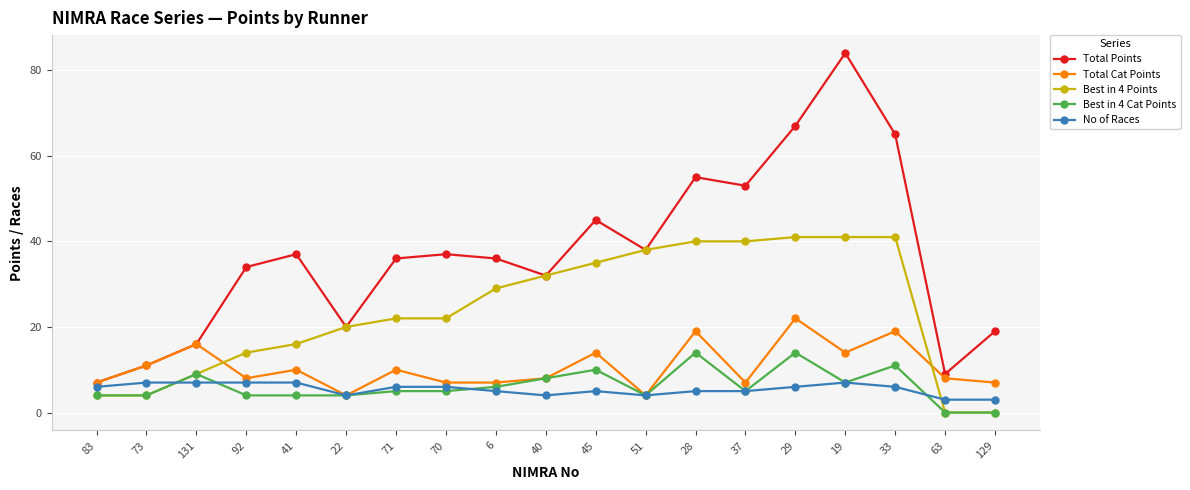

Which series changed the most between 83 and 33?

Total Points